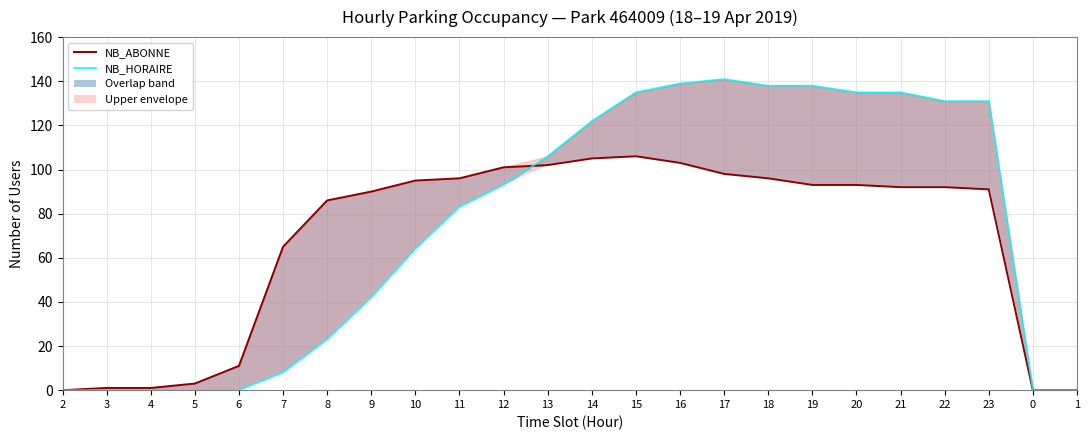

How many values in the NB_HORAIRE series are below 93?

12